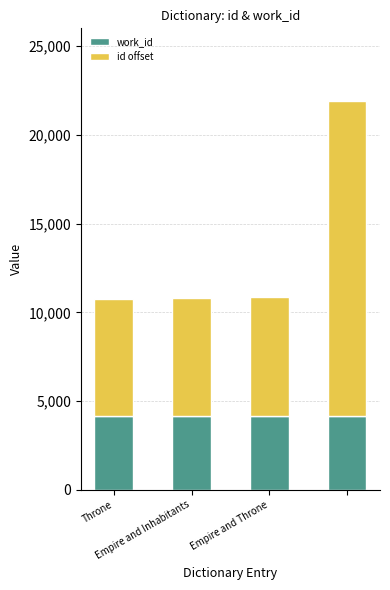

What is the highest value of the work_id series?

4183